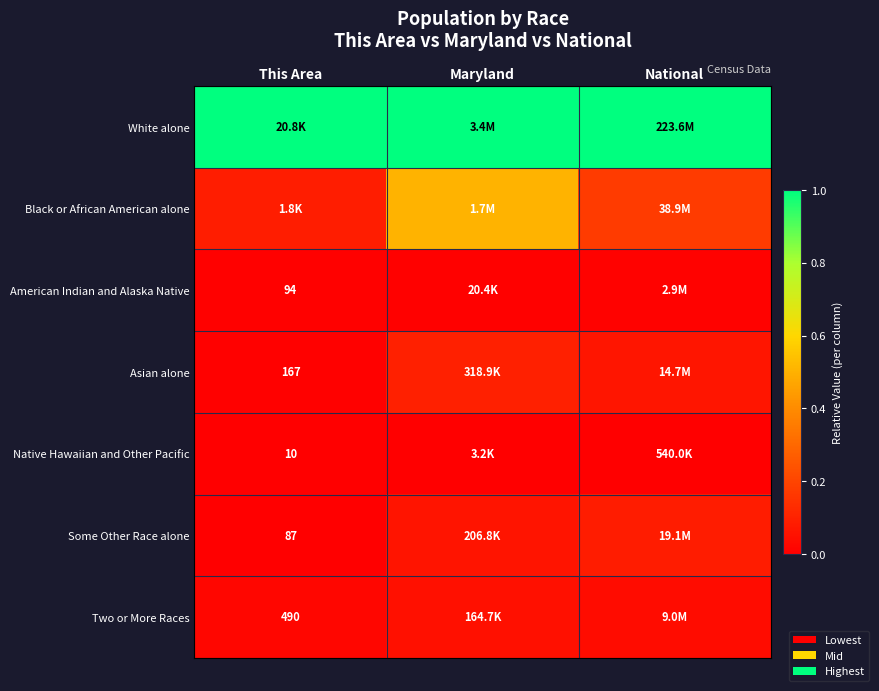

Which series has the widest spread of values?

Black or African American alone